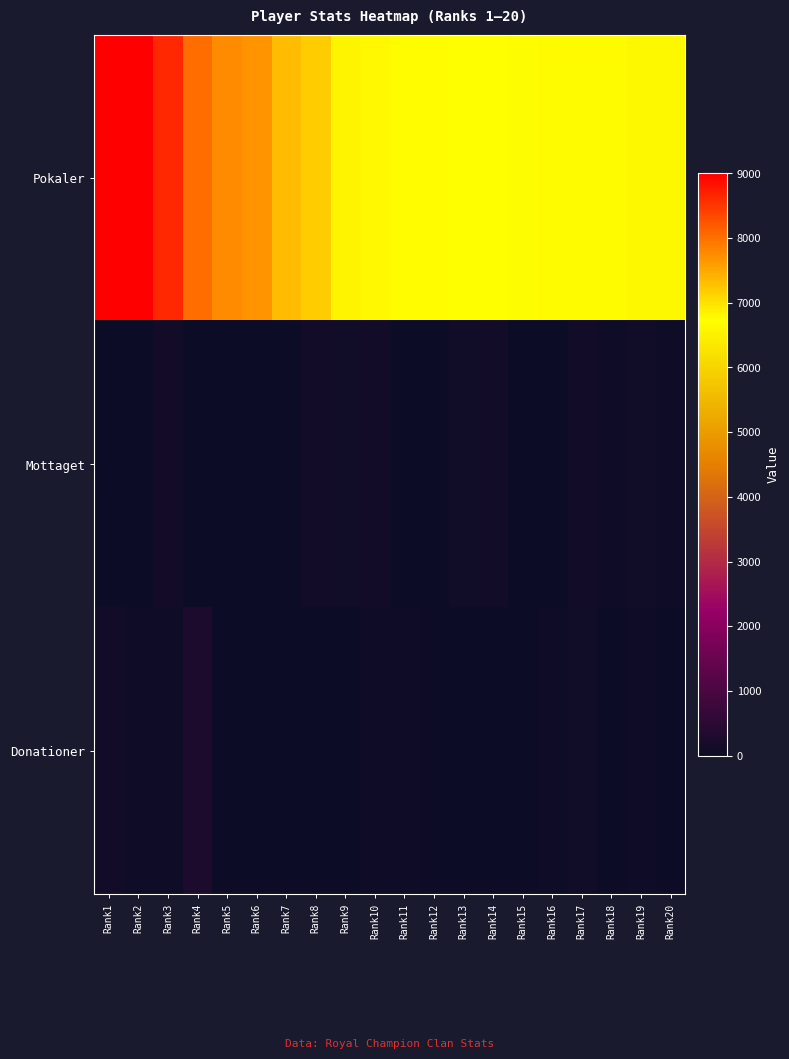

Which series changed the most between Rank3 and Rank7?

Pokaler